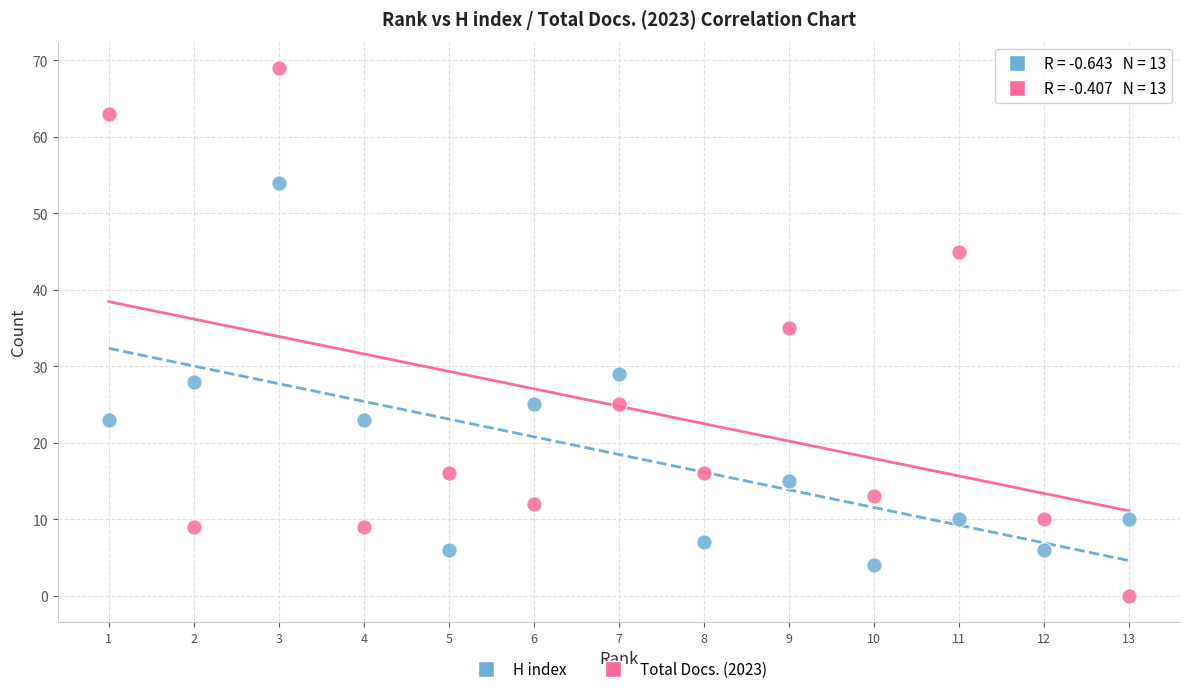

In the Total Docs. (2023) series, what Y value is closest to 34?

35